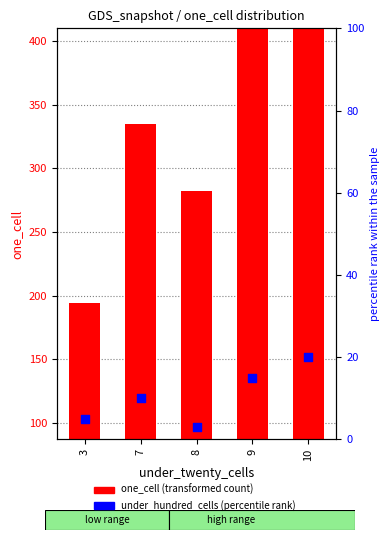

At which category is the sum across all series the highest?

10